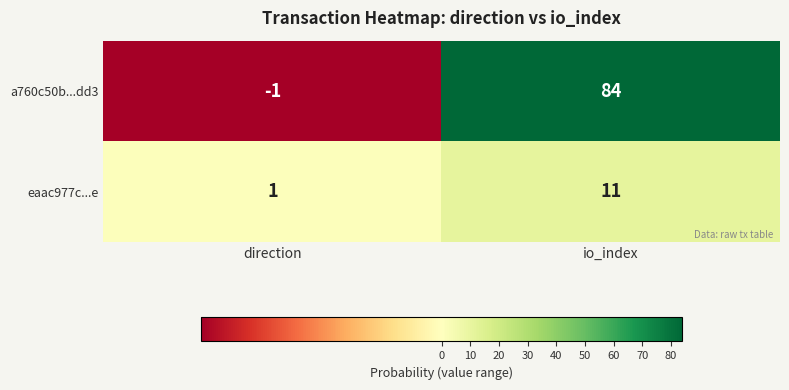

What is the difference between the highest and lowest values at io_index?

73